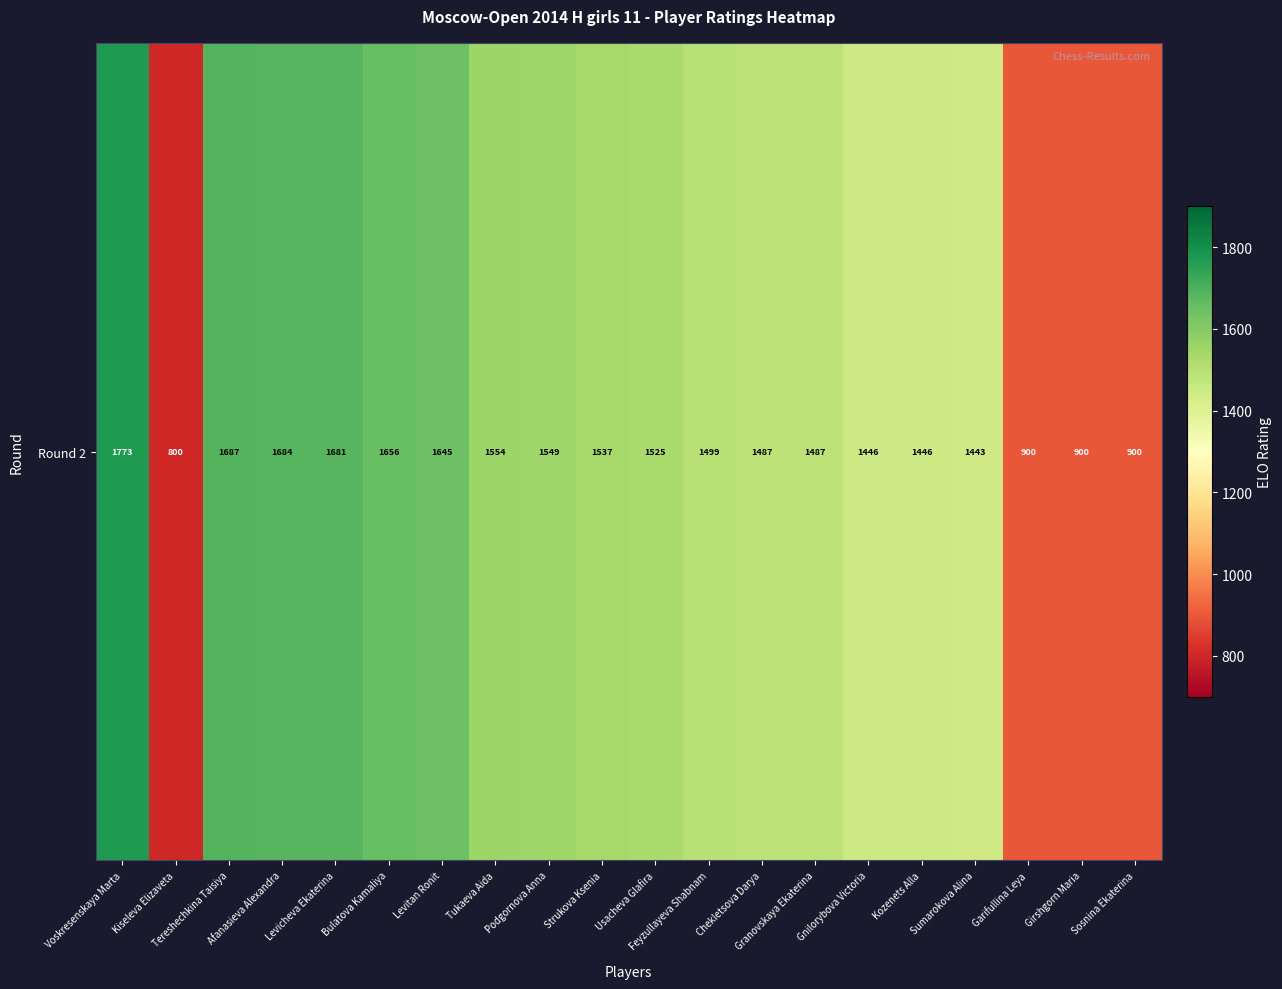

Which label corresponds to the smallest value in the chart?

Kiseleva Elizaveta